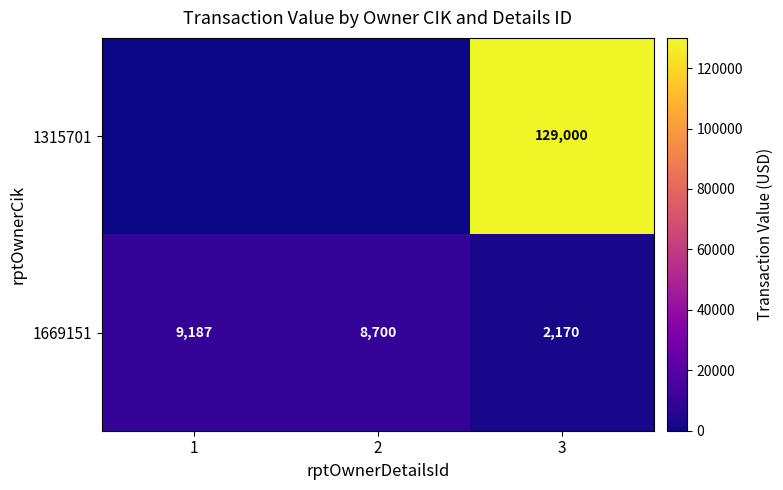

What is the total value across all series at 2?

8700